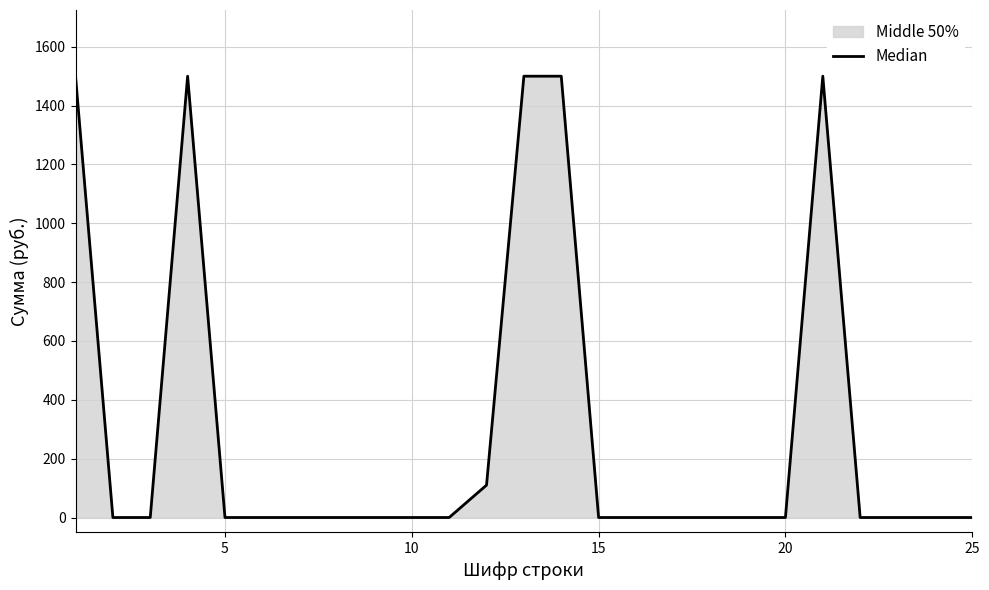

How many positive values are there?

6